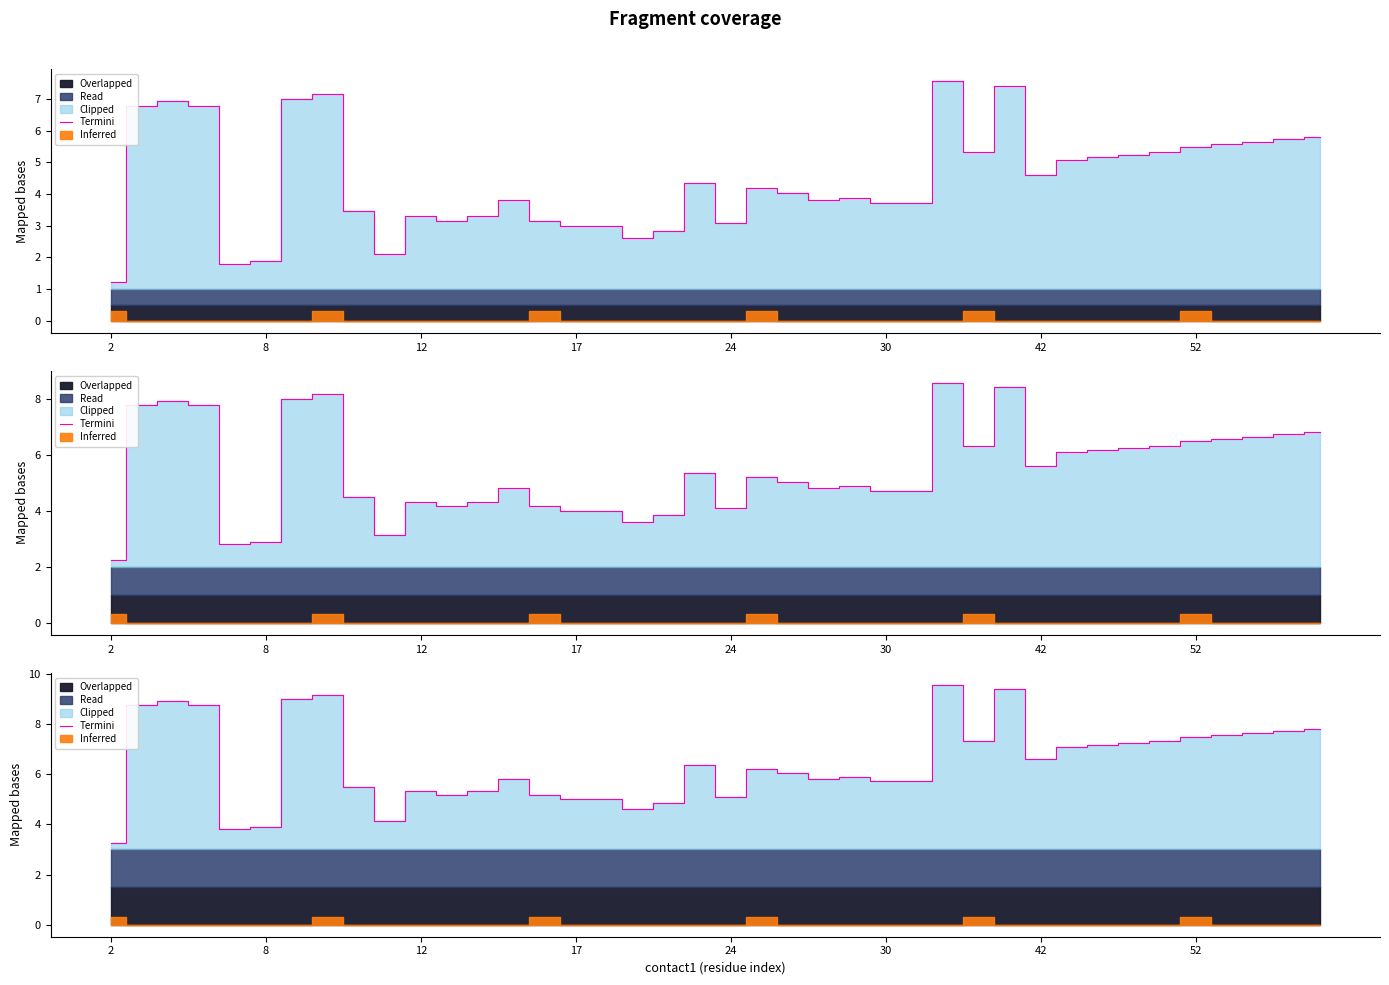

True or false: the data shows 3.5 at 12.

False